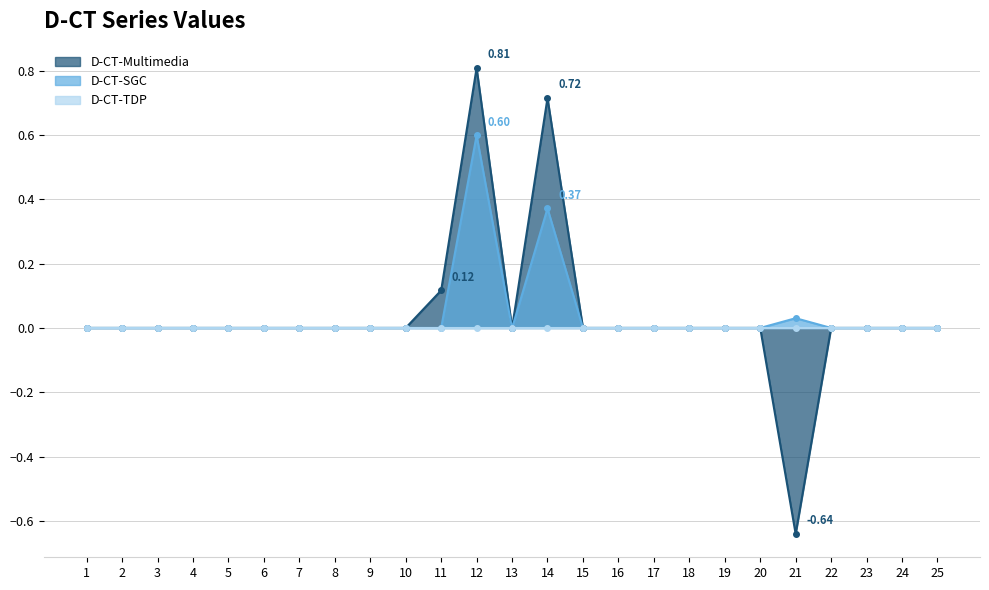

Does the chart display data point markers on the line(s)?

Yes